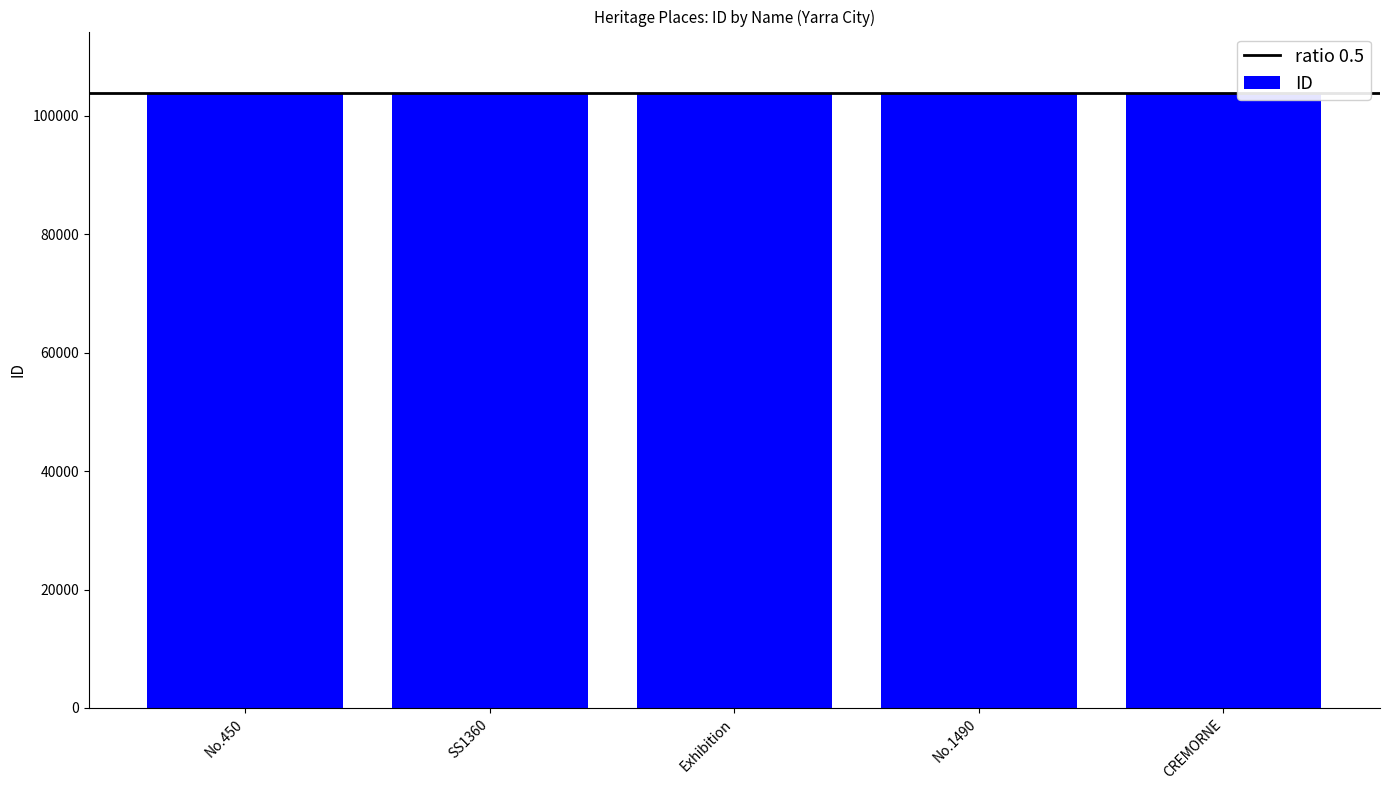

What is the value of the 3rd bar from the left?

103800